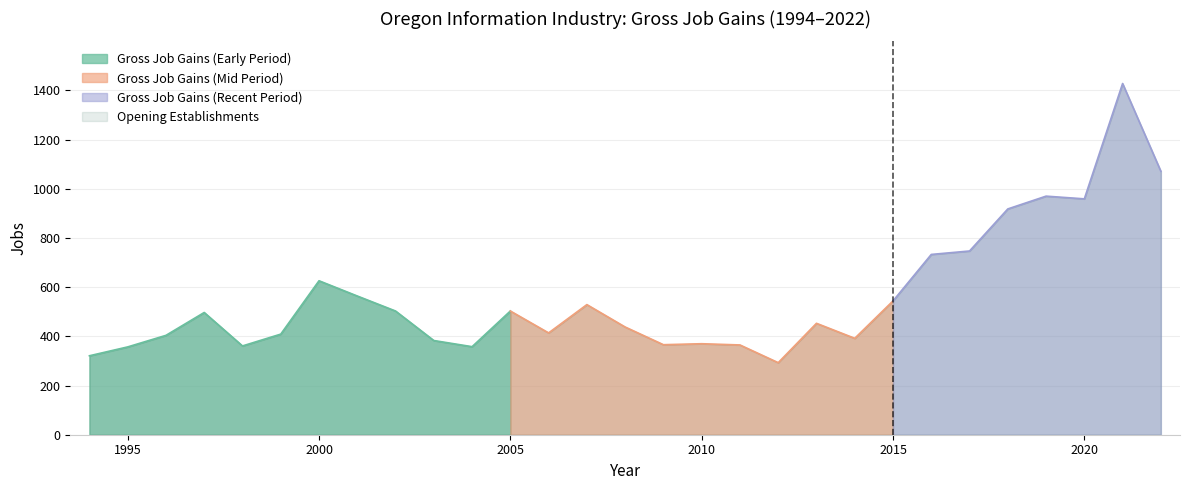

True or false: Gross Job Gains (Total) and Opening Establishments intersect in this chart.

False